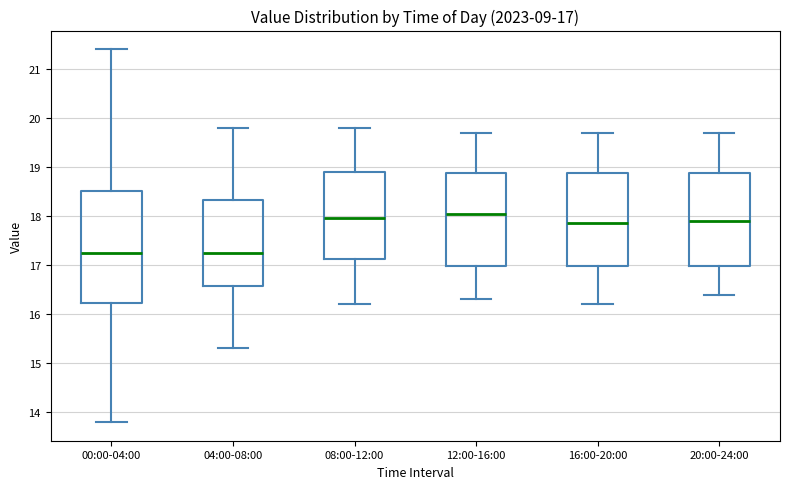

Comparing the boxes themselves (not the whiskers), which one is the tallest?

00:00-04:00